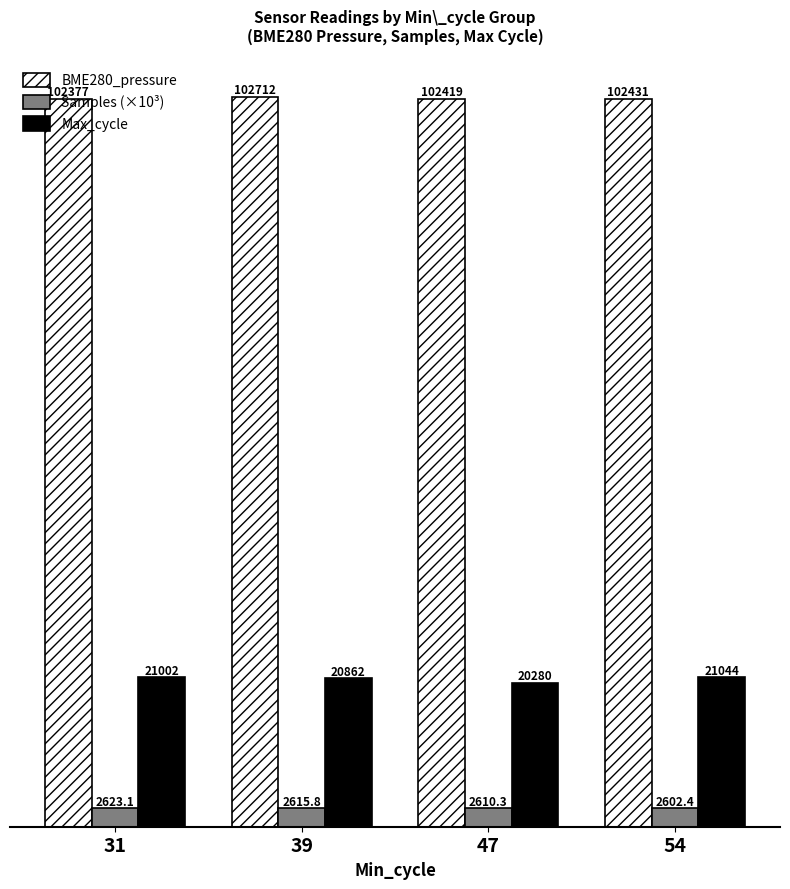

What is the difference between the second highest and second lowest values in the BME280_pressure series?

12.8